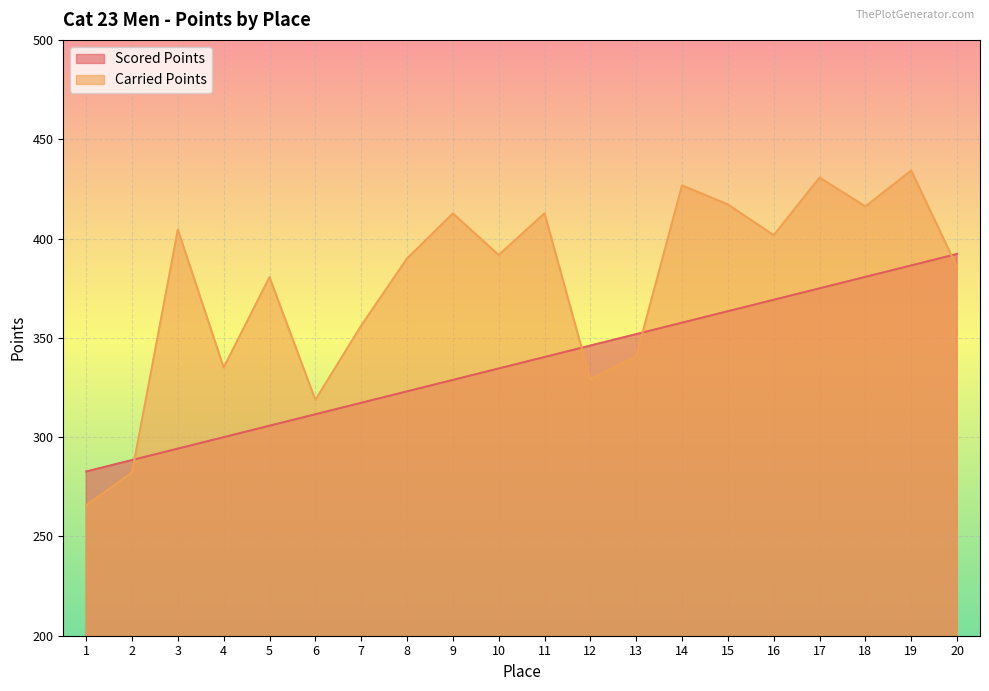

Which series has the largest total across all categories?

Carried Points